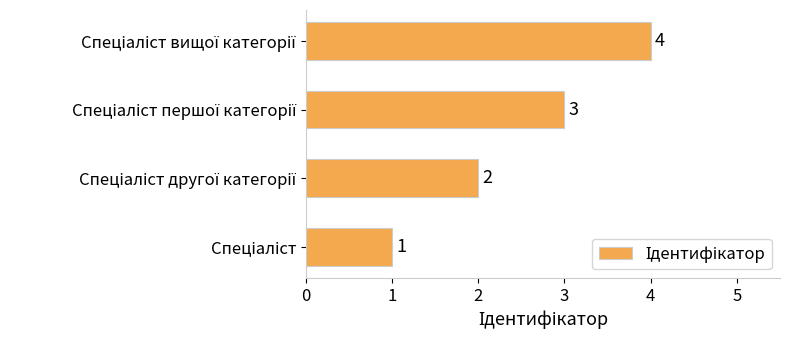

How many values are below 3?

2